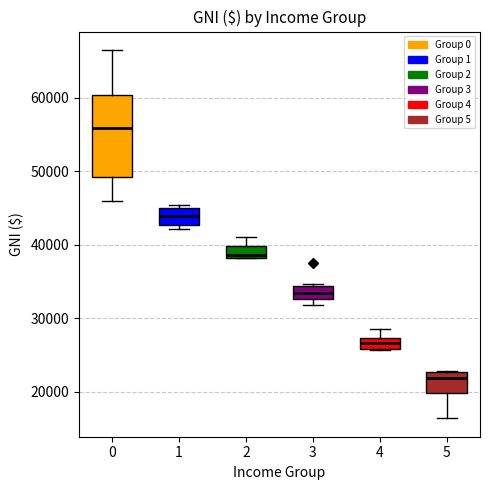

Which box's median line is the lowest?

5